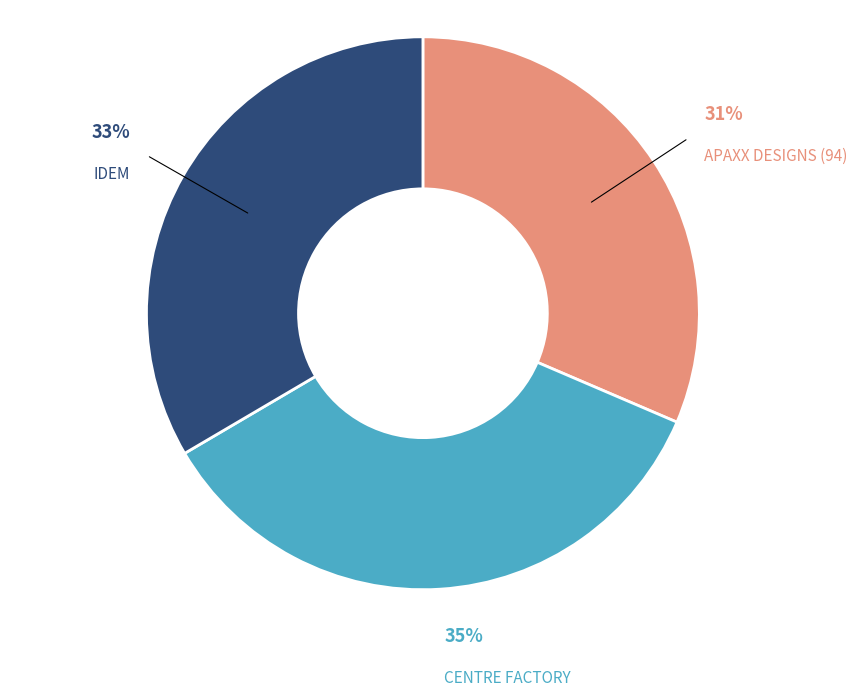

Which slice is the smallest?

APAXX DESIGNS (94)